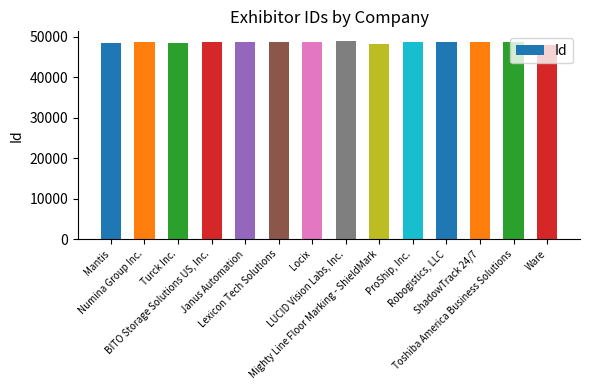

What is the minimum value shown in the chart?

48094